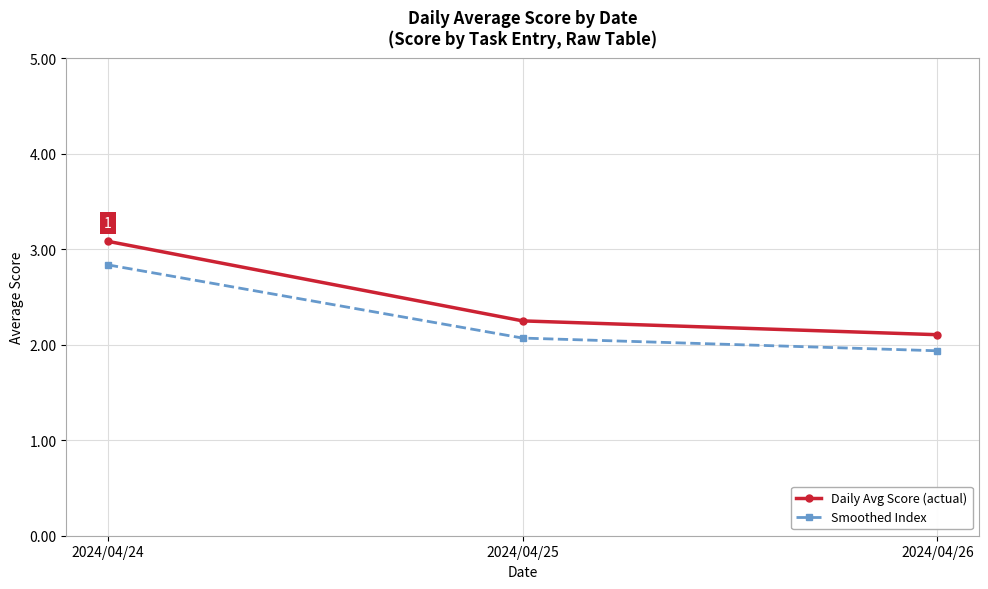

List the series in order of their overall mean, highest first.

Daily Avg Score (actual), Smoothed Index